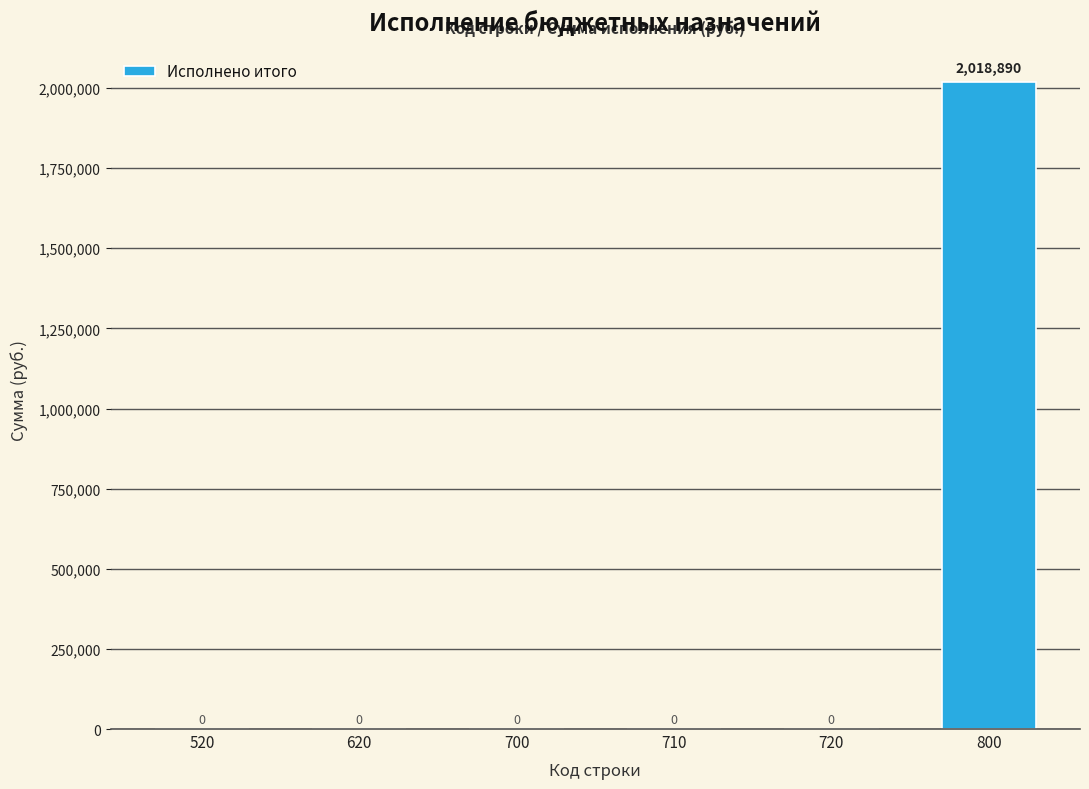

What is the sum of all values?

2018890.1